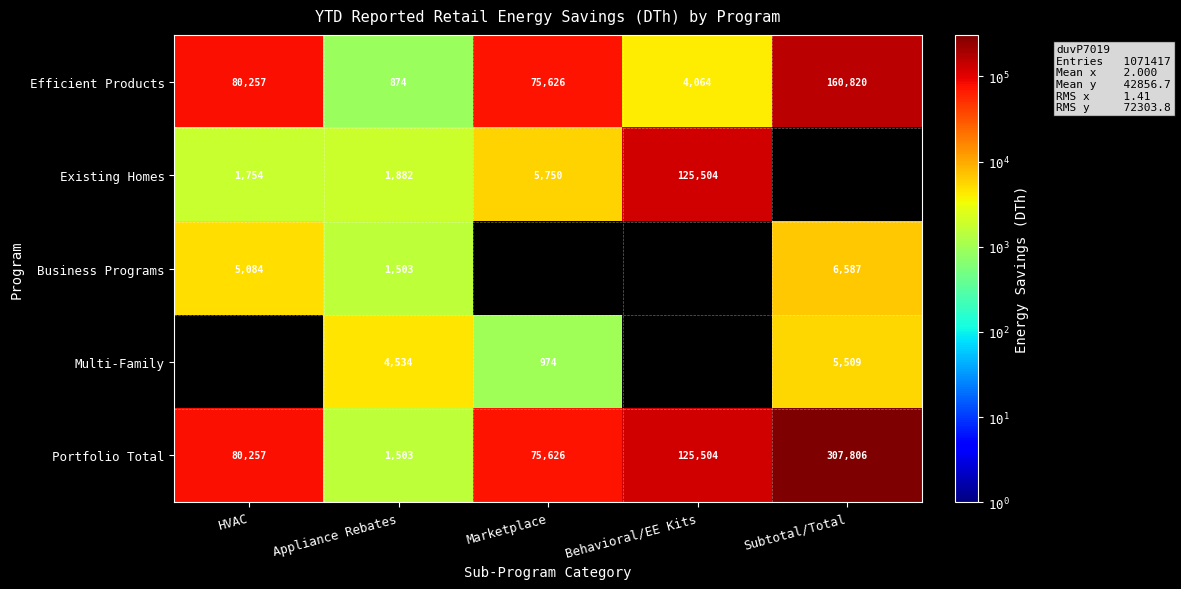

How many values in the Efficient Products series are below 75626?

2